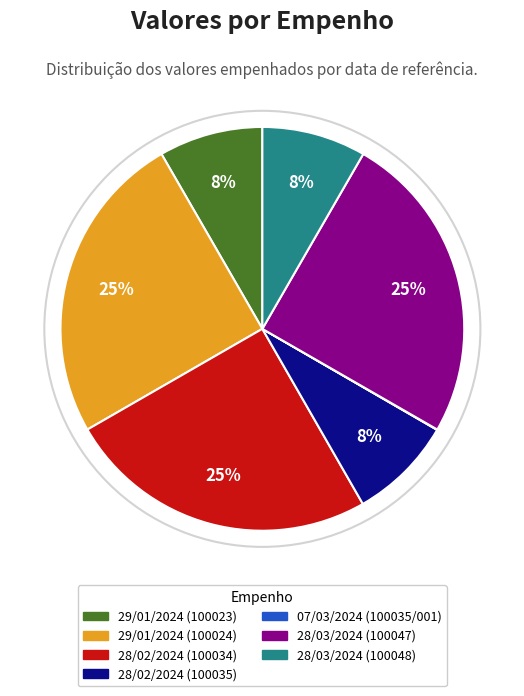

To the nearest percent, what is the difference between the 28/02/2024 (100034) and 28/02/2024 (100035) slice percentages?

17%